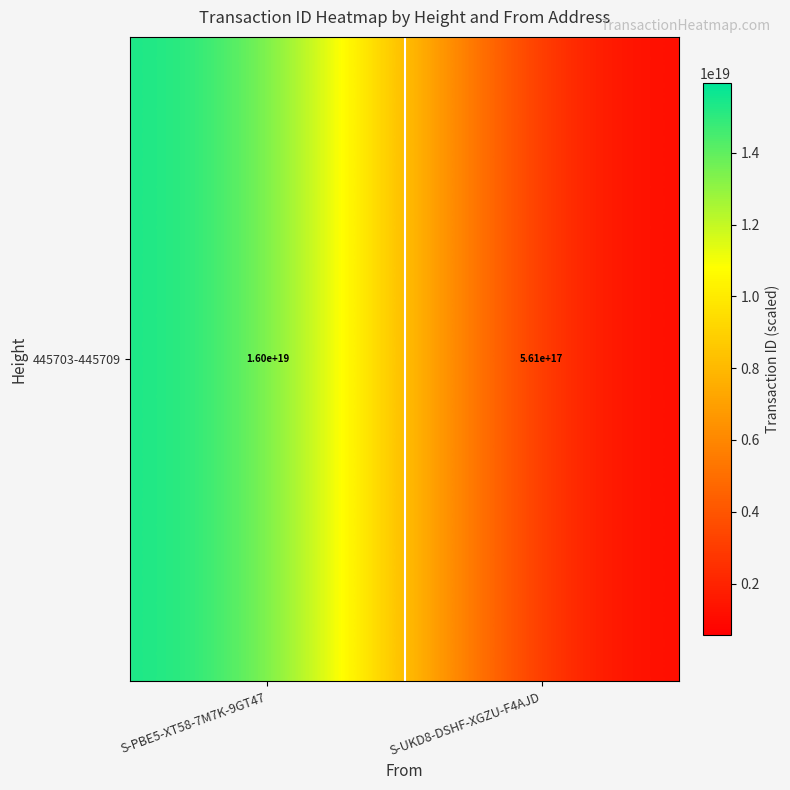

How many data points does each series have?

2